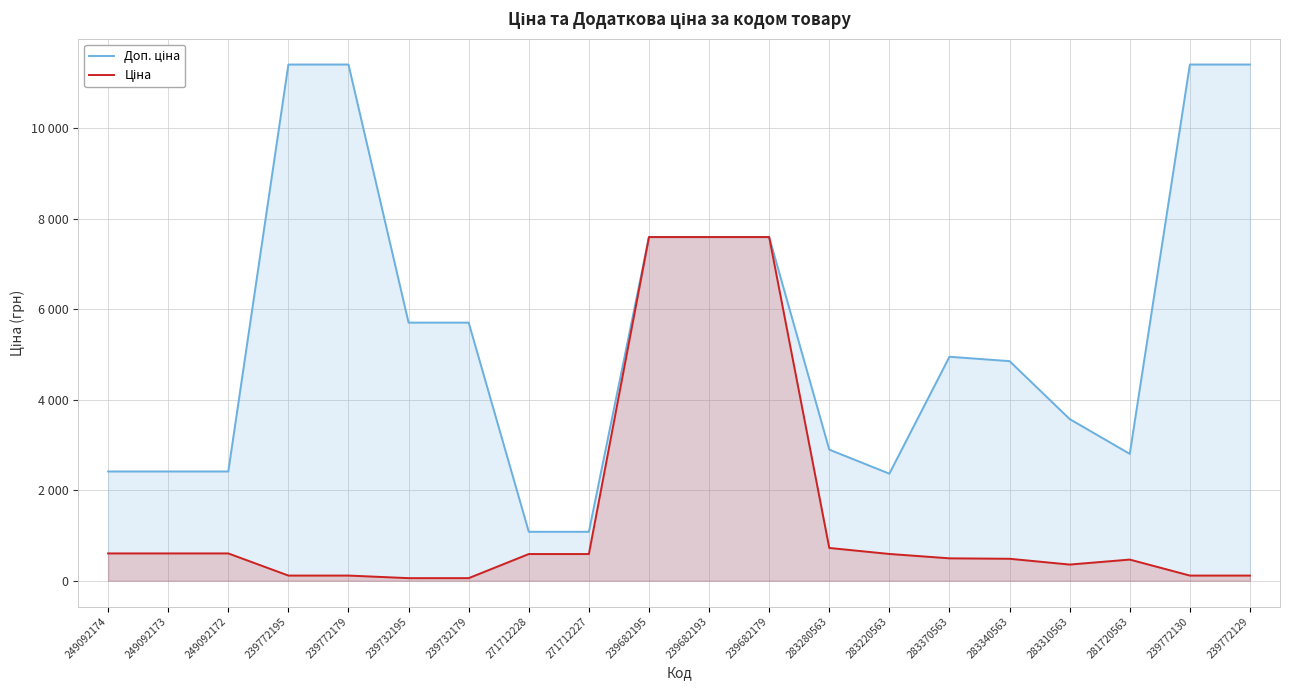

At which category is the sum across all series the highest?

239682195